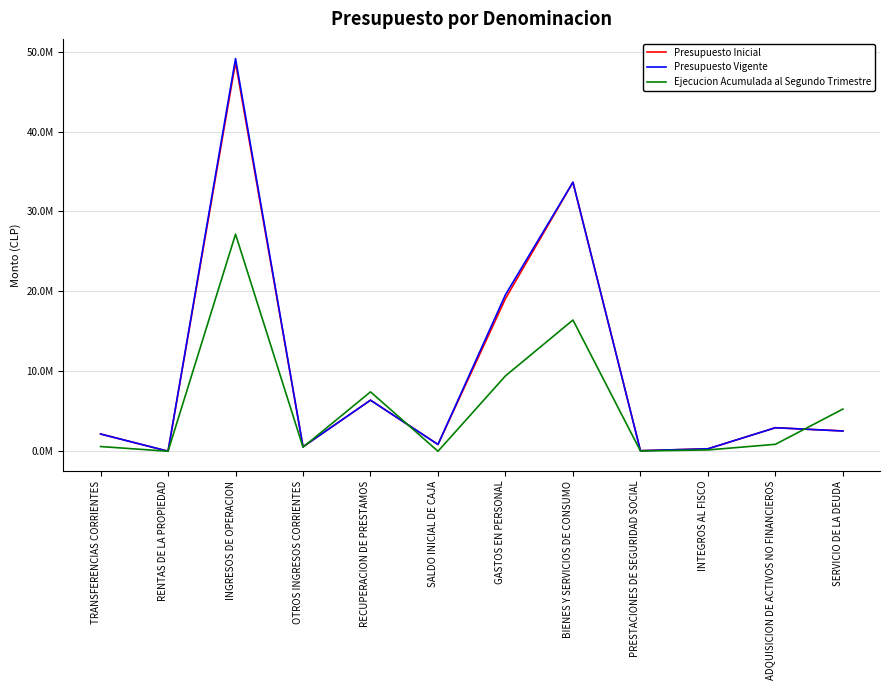

What is the difference between the highest and lowest values at INGRESOS DE OPERACION?

21977671